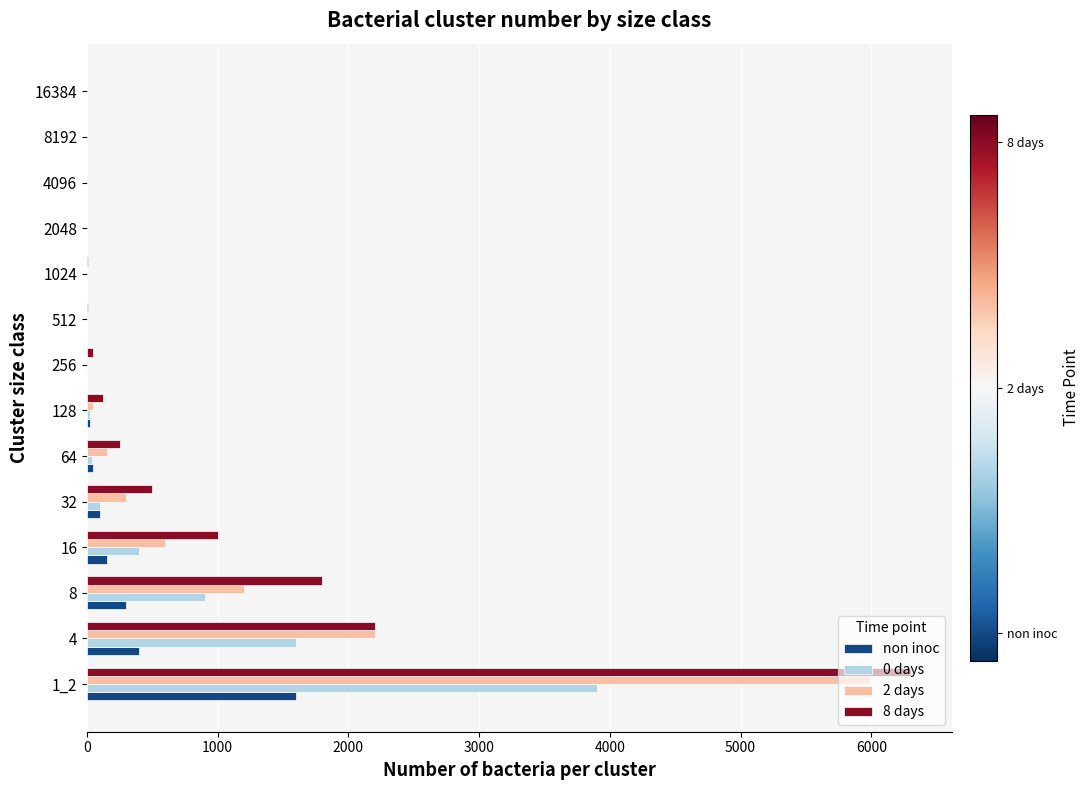

What is the maximum value shown in the chart?

6300